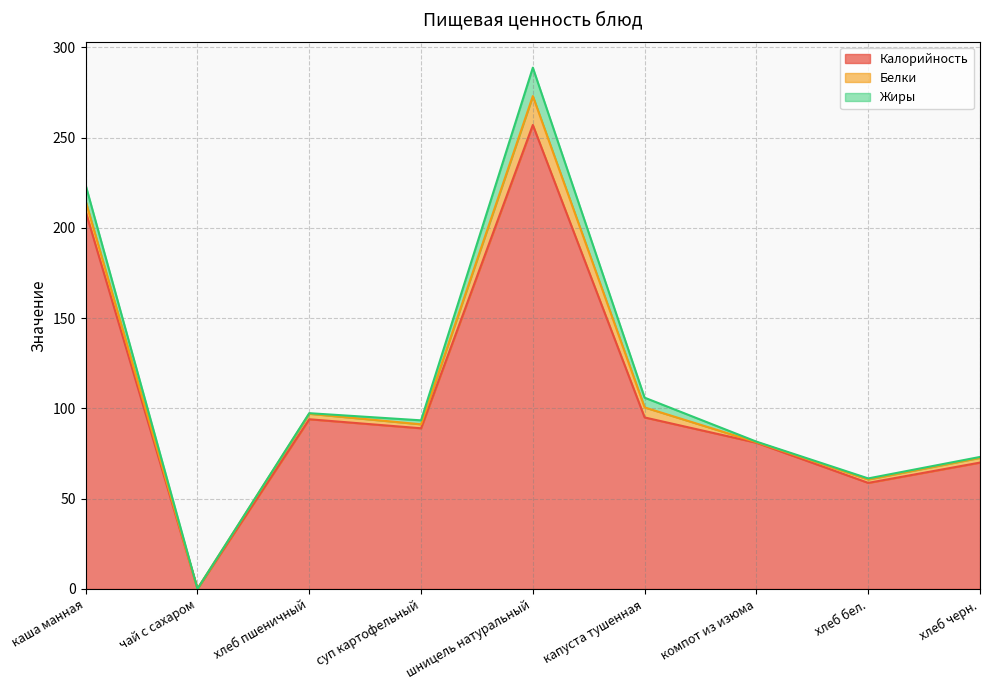

At which category is the sum across all series the highest?

шницель натуральный